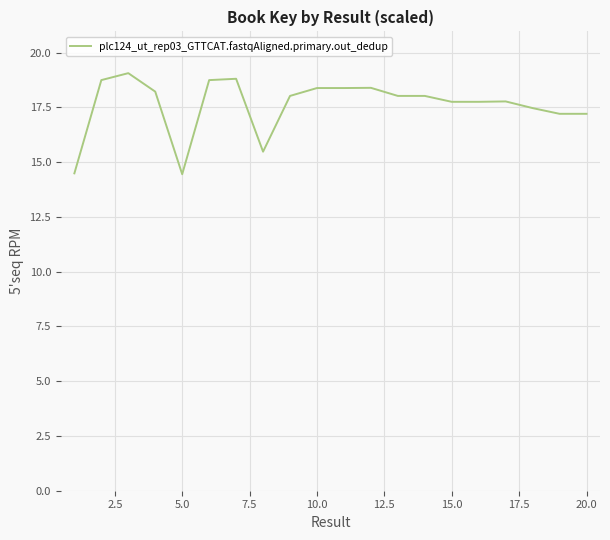

What is the difference between the maximum and minimum values?

4.6